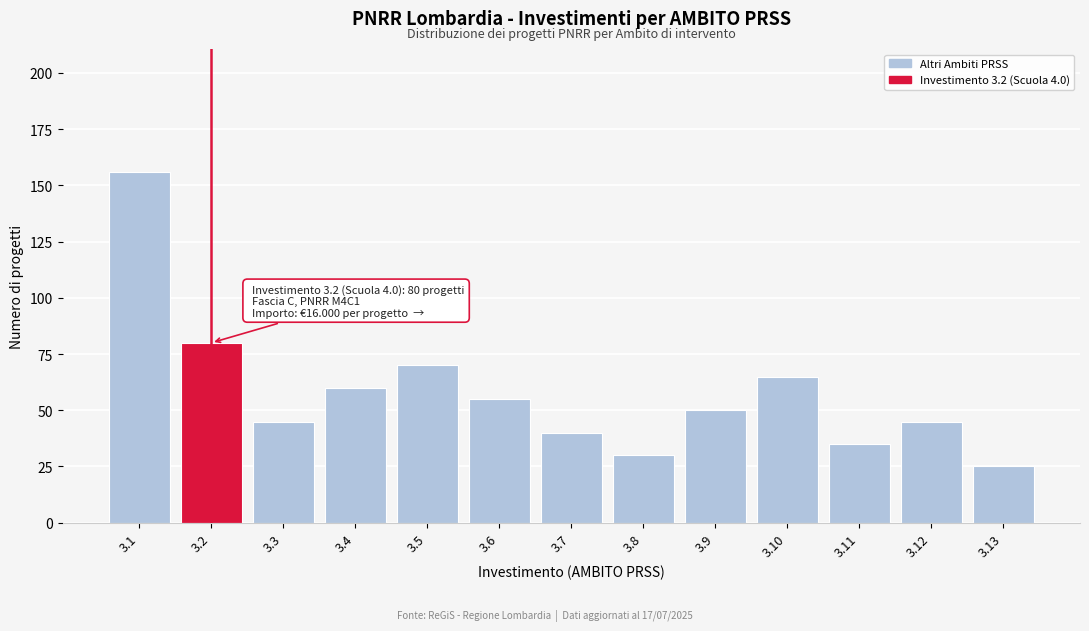

Reading left to right, extract all data points from this chart.

3.1=156	3.2=80	3.3=45	3.4=60	3.5=70	3.6=55	3.7=40	3.8=30	3.9=50	3.10=65	3.11=35	3.12=45	3.13=25